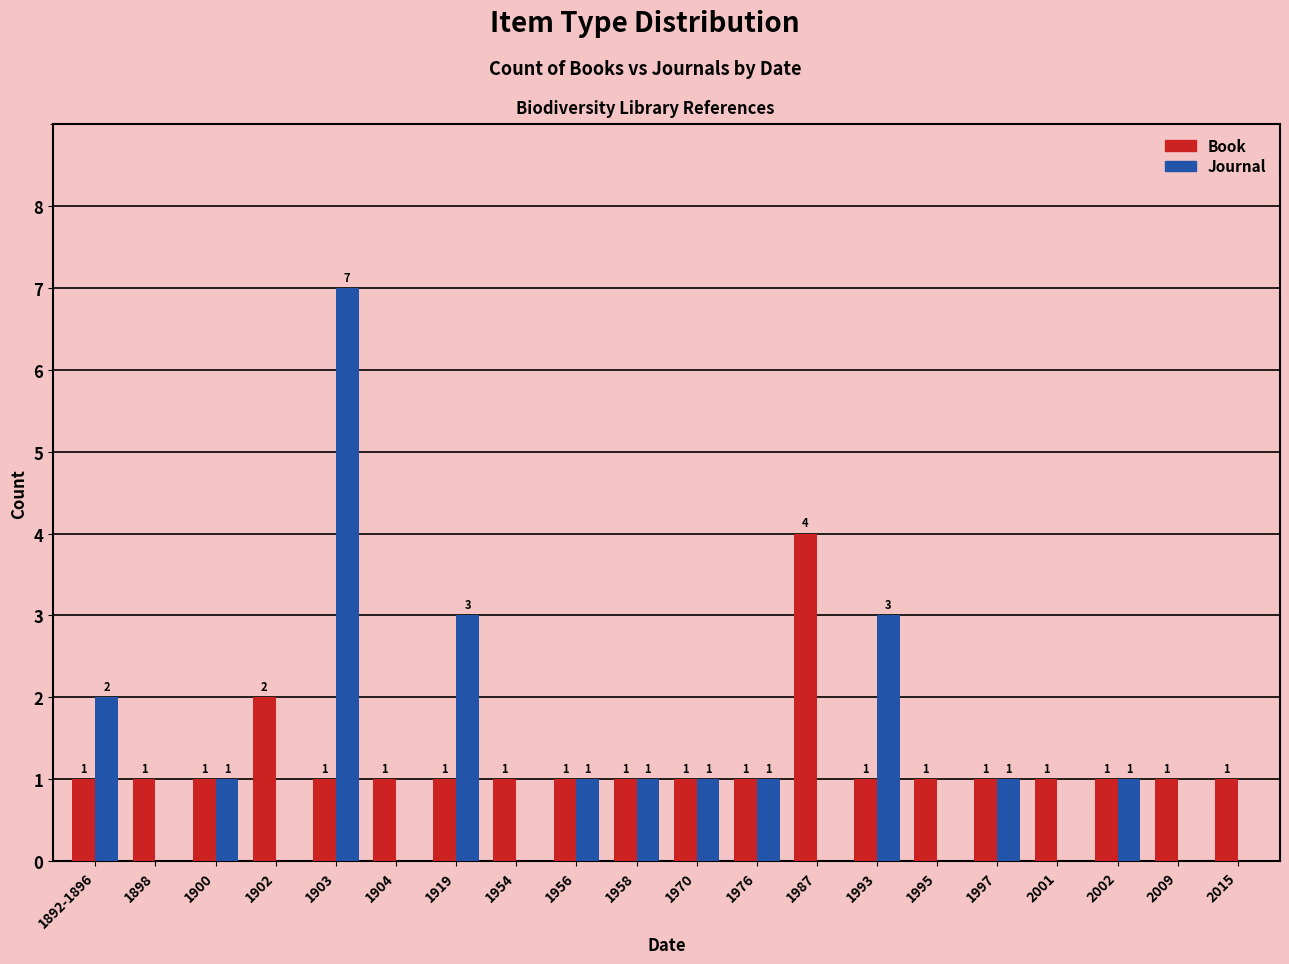

What is the sum of all Book values?

24